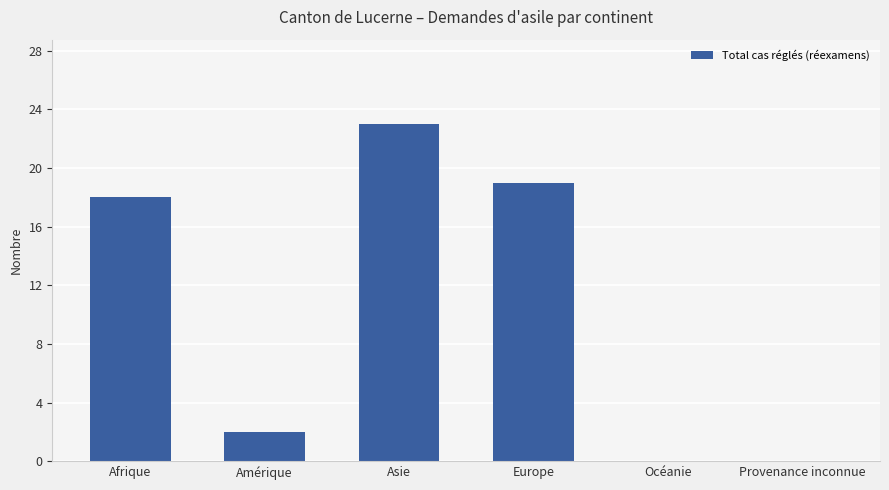

The value at Amérique is 2. True or false?

True